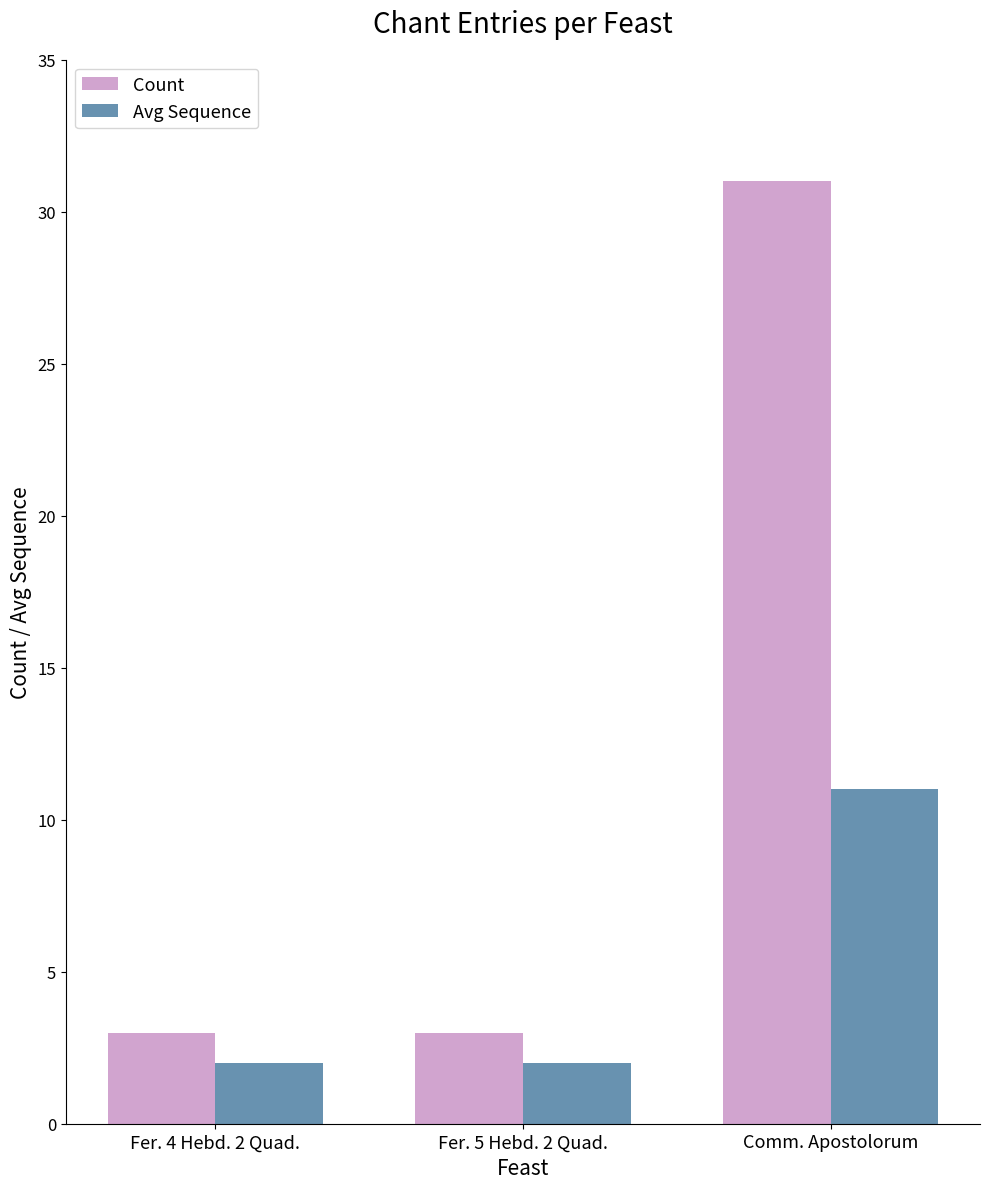

Which label corresponds to the largest value in the chart?

Comm. Apostolorum